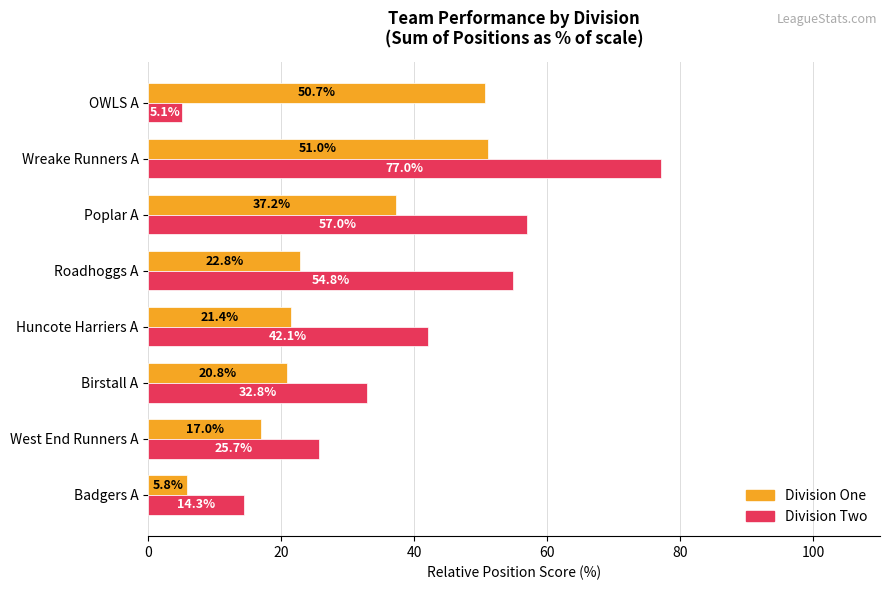

Which series changed the most between West End Runners A and OWLS A?

Division One